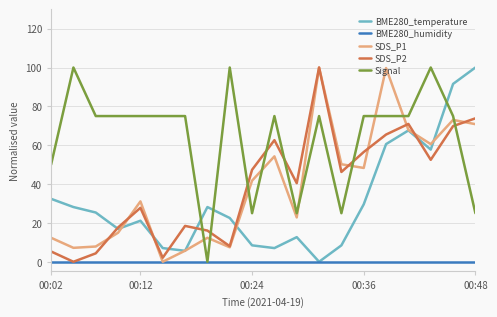

What is the maximum value shown in the chart?

100.0